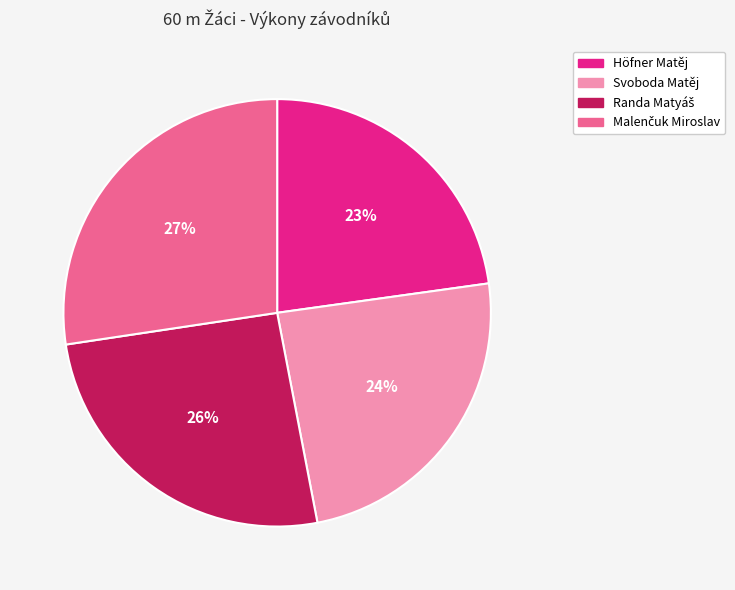

How many slices are in this pie chart?

4